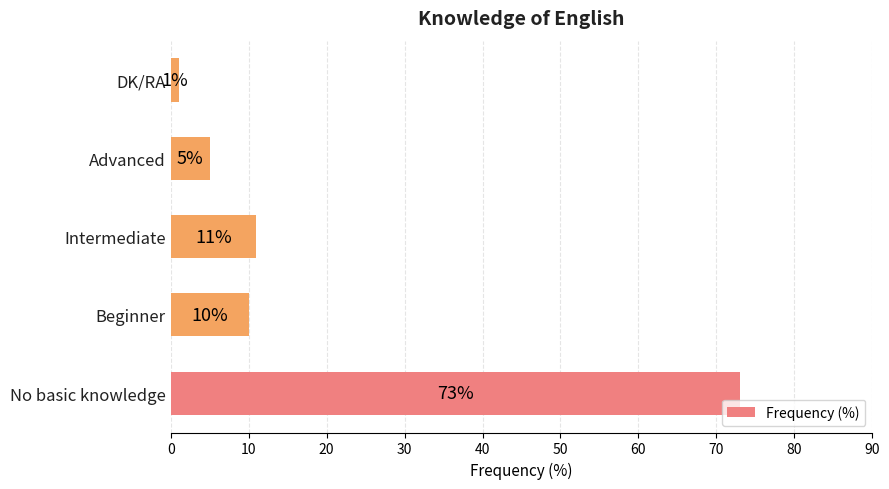

List the labels in order of value, largest first.

No basic knowledge, Intermediate, Beginner, Advanced, DK/RA